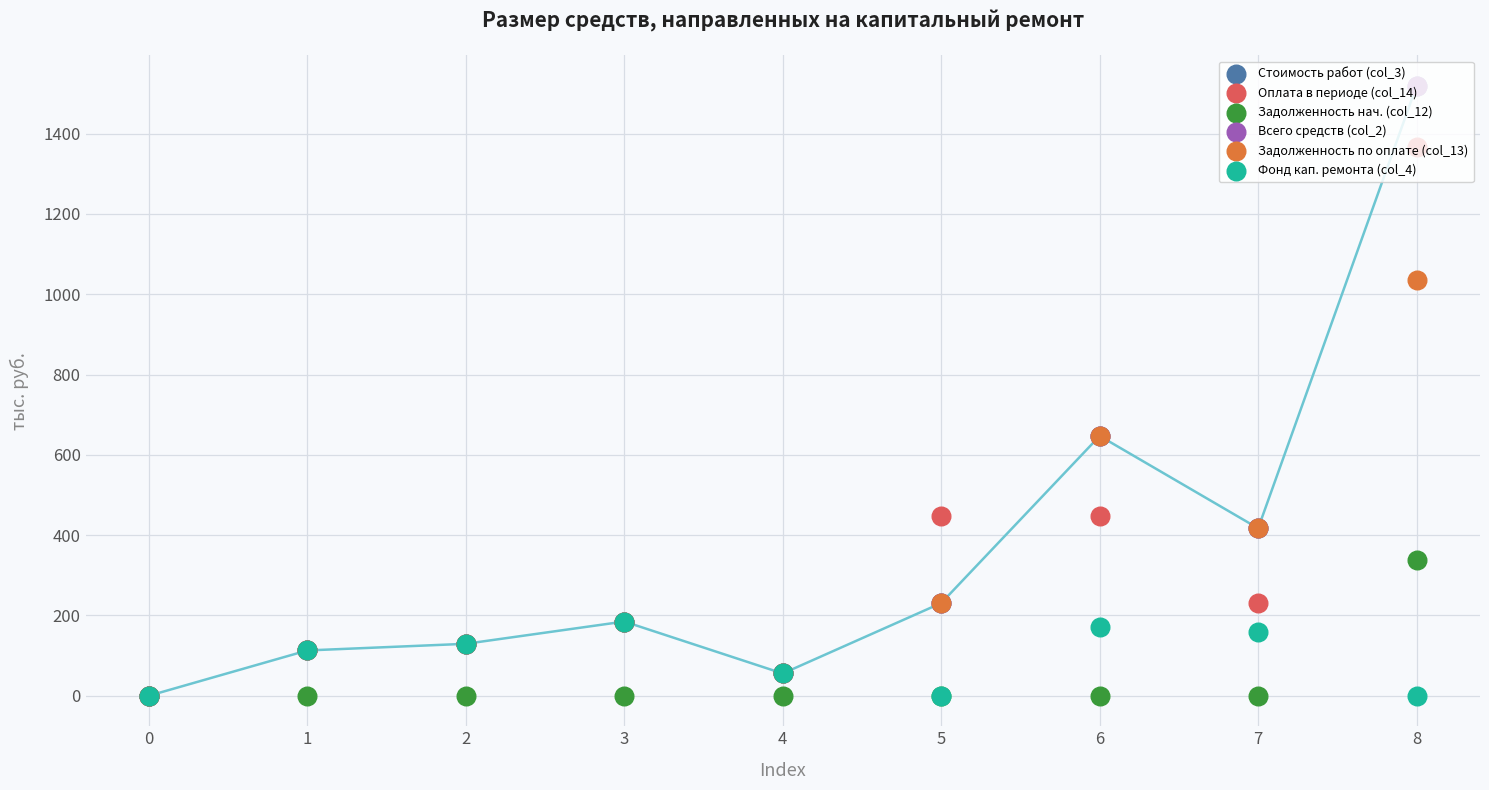

Which series contains the highest Y value?

Стоимость работ (col_3)